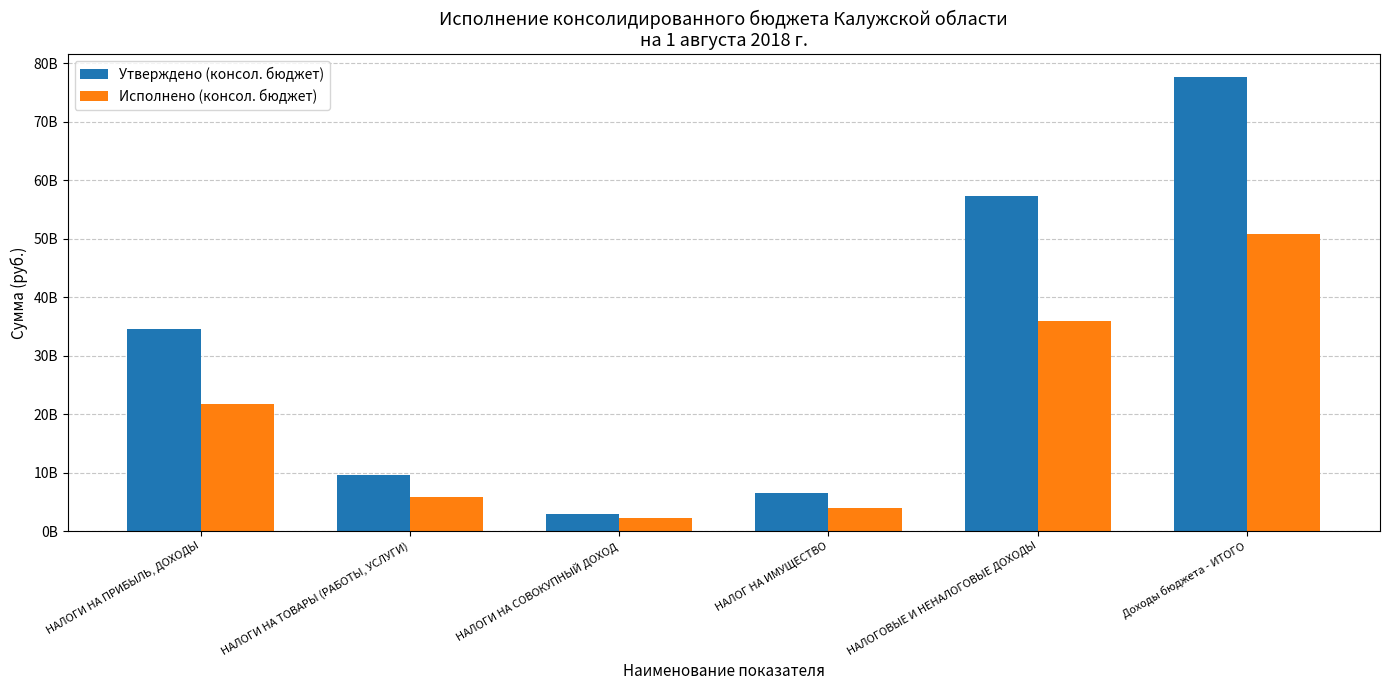

What are all the series names shown in the legend?

Утверждено (консол. бюджет), Исполнено (консол. бюджет)